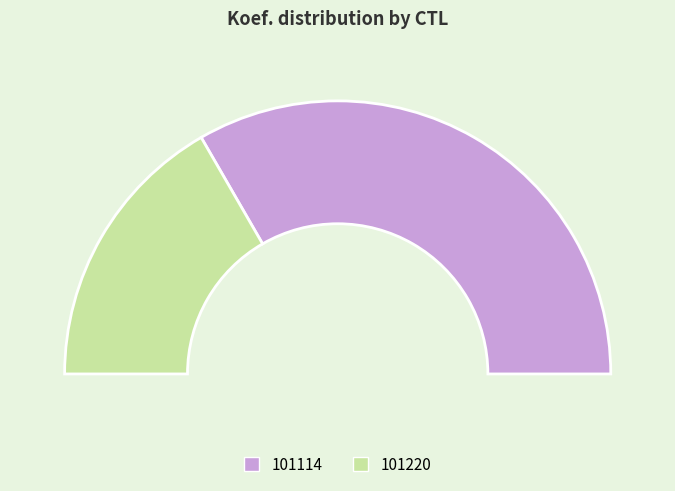

Between 101114 and 101220, which is larger?

101114